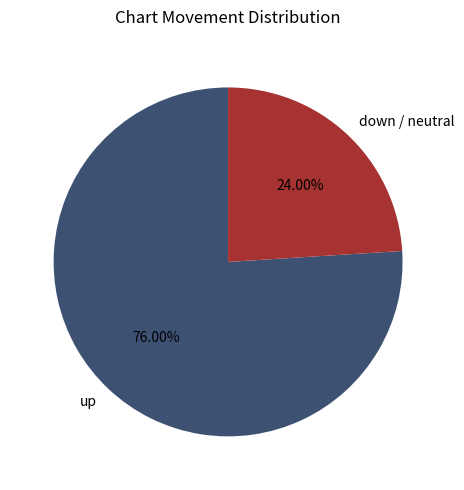

To the nearest percent, what percentage of the pie is up?

76%